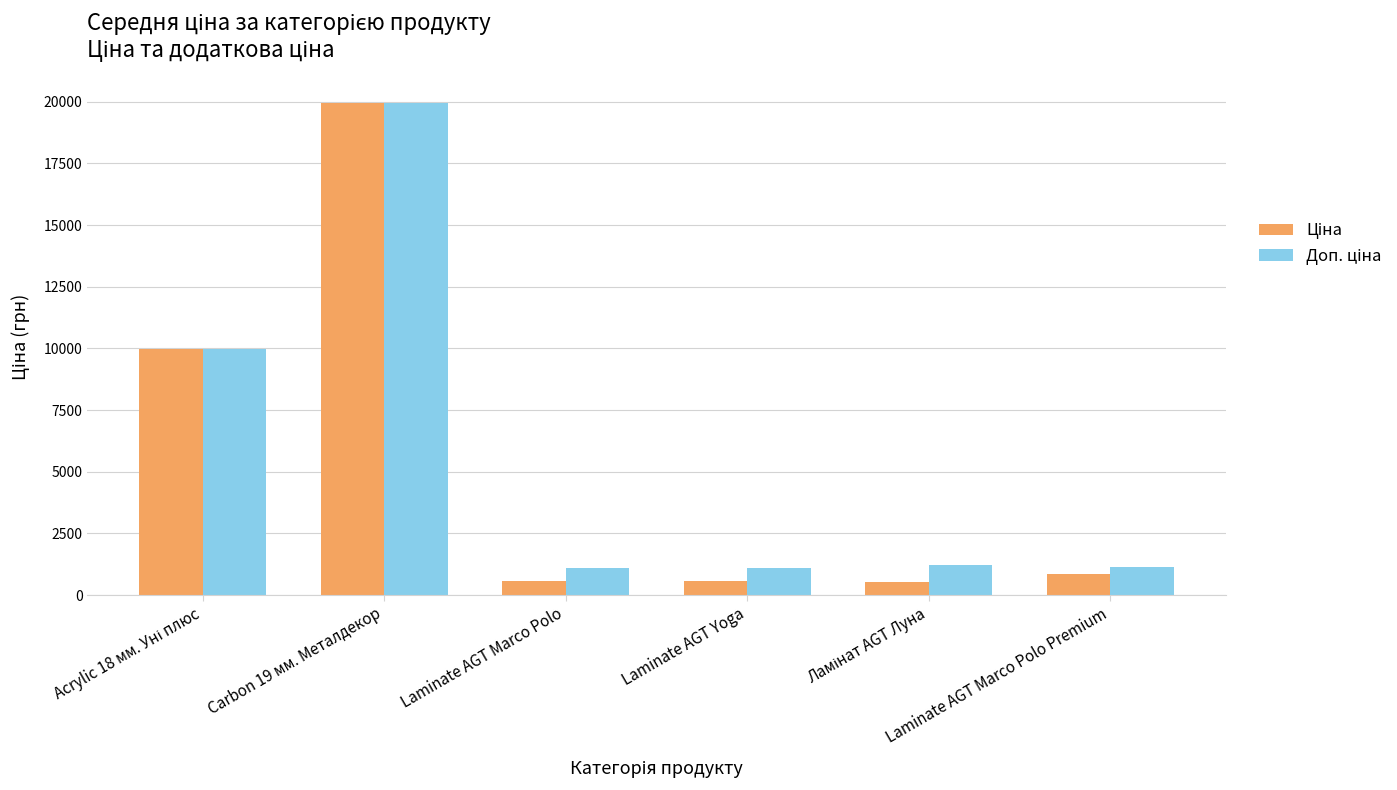

How many bars are there in total?

12